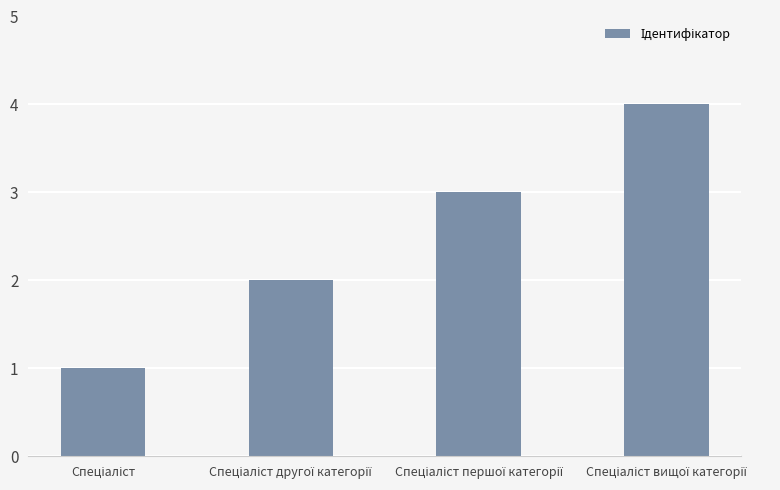

What is the sum of all values?

10